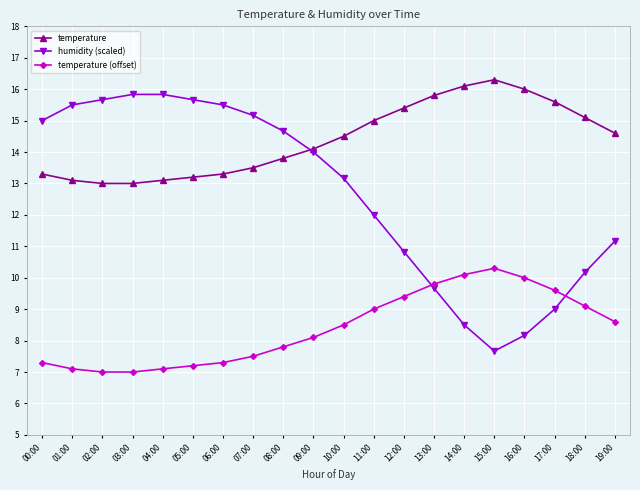

What is the value of the temperature (offset) point at the 5th from the left?

7.1